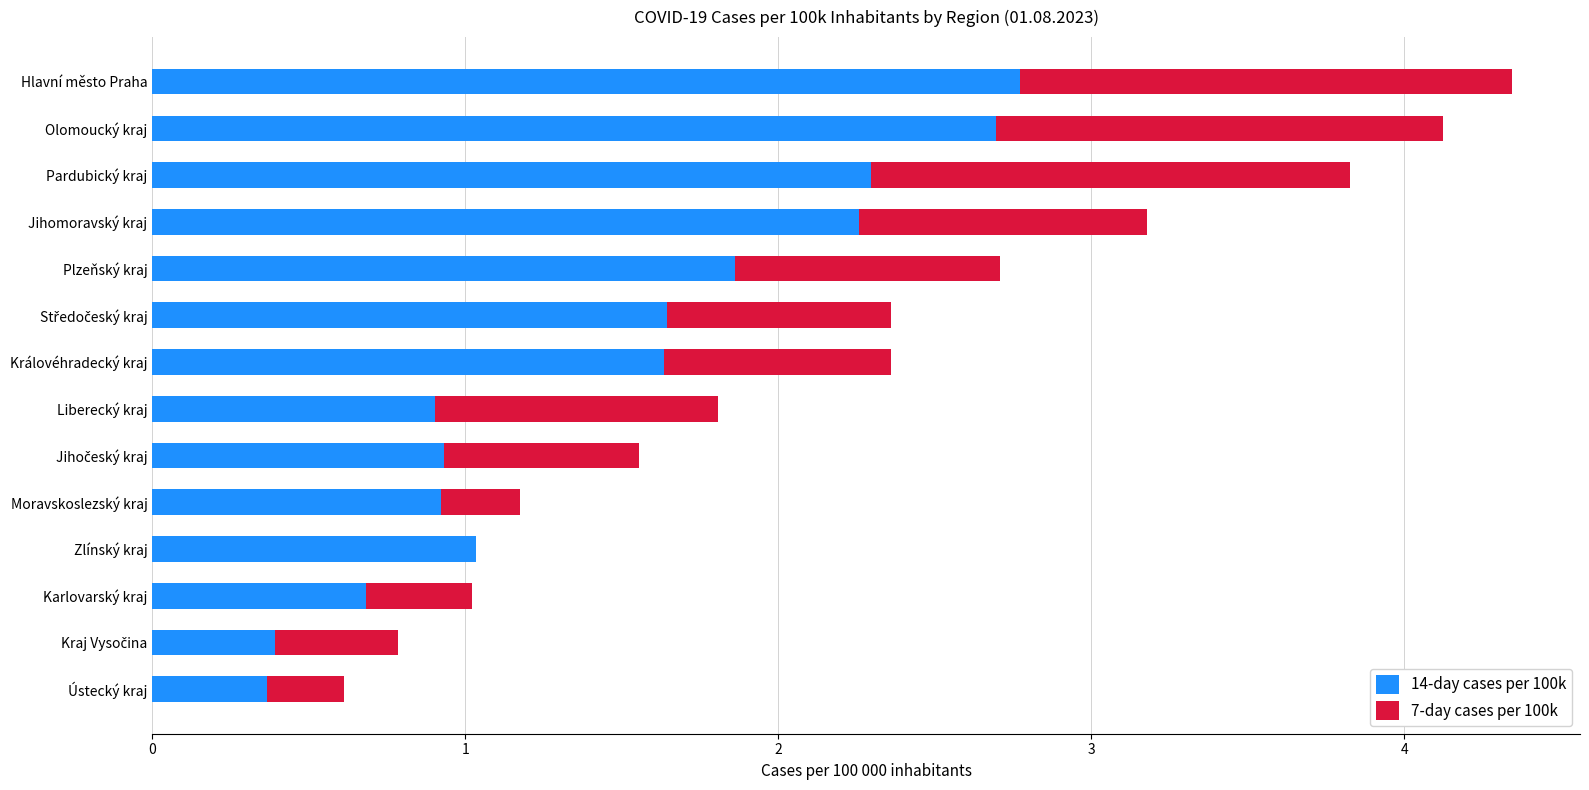

What is the total value across all series at Olomoucký kraj?

4.1